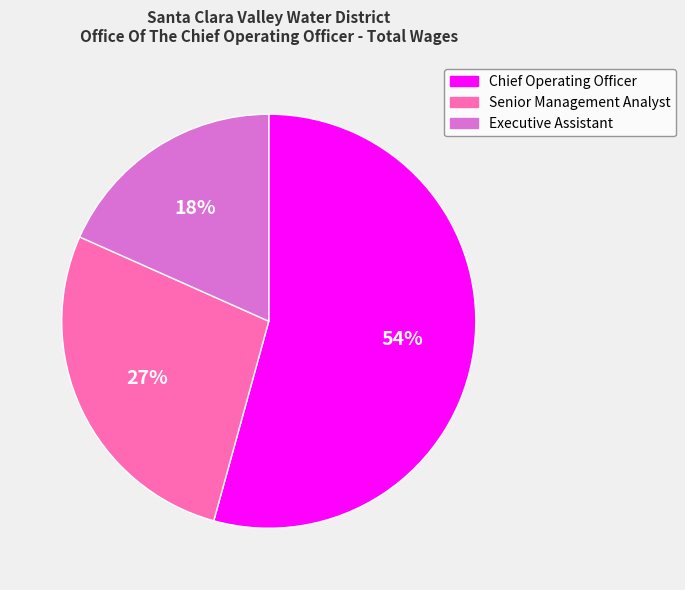

What is the largest slice in the pie chart?

Chief Operating Officer